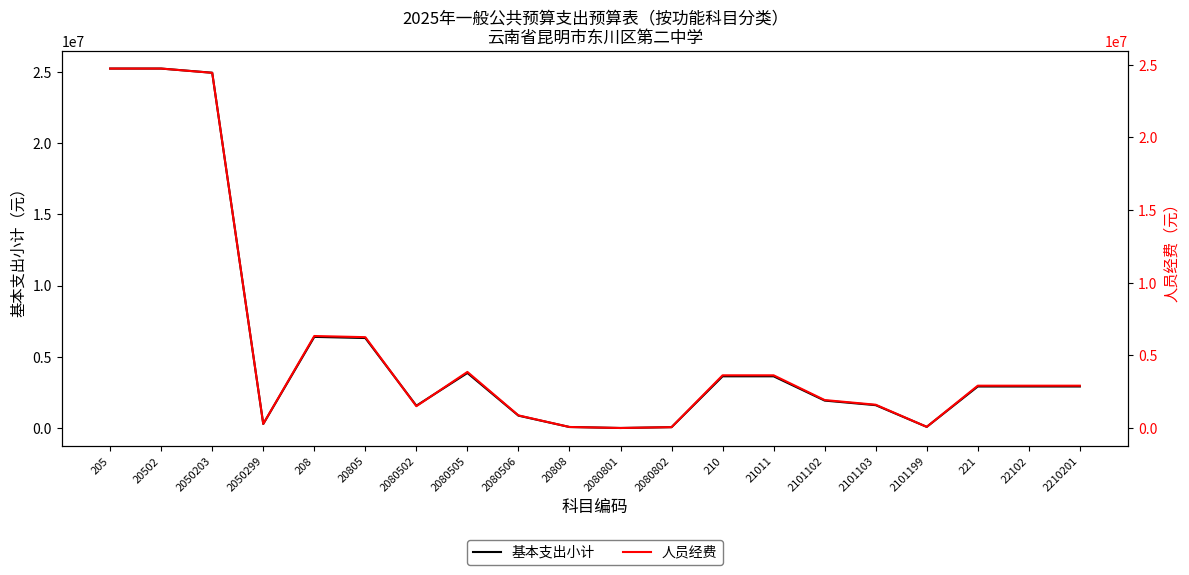

Is the value of 人员经费 at 2101103 greater than the value of 基本支出小计 at 2080801?

Yes